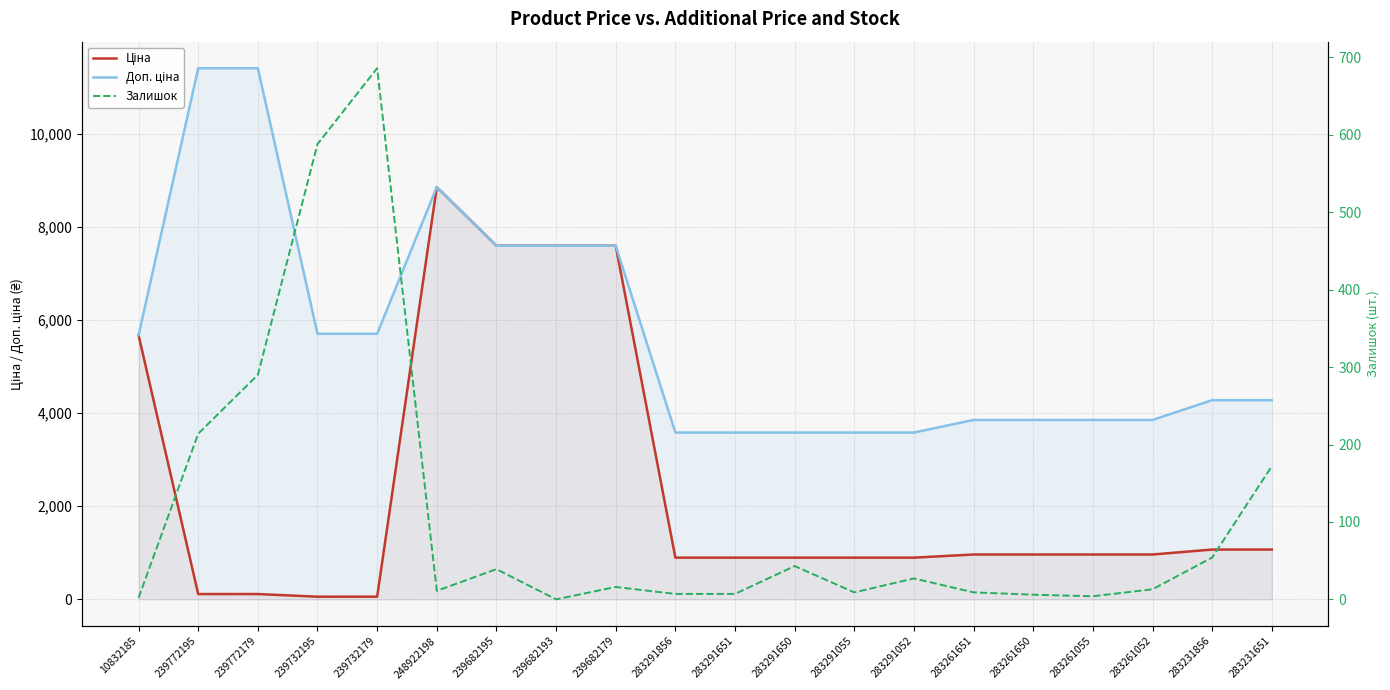

True or false: Залишок and Доп. ціна cross at least once.

False